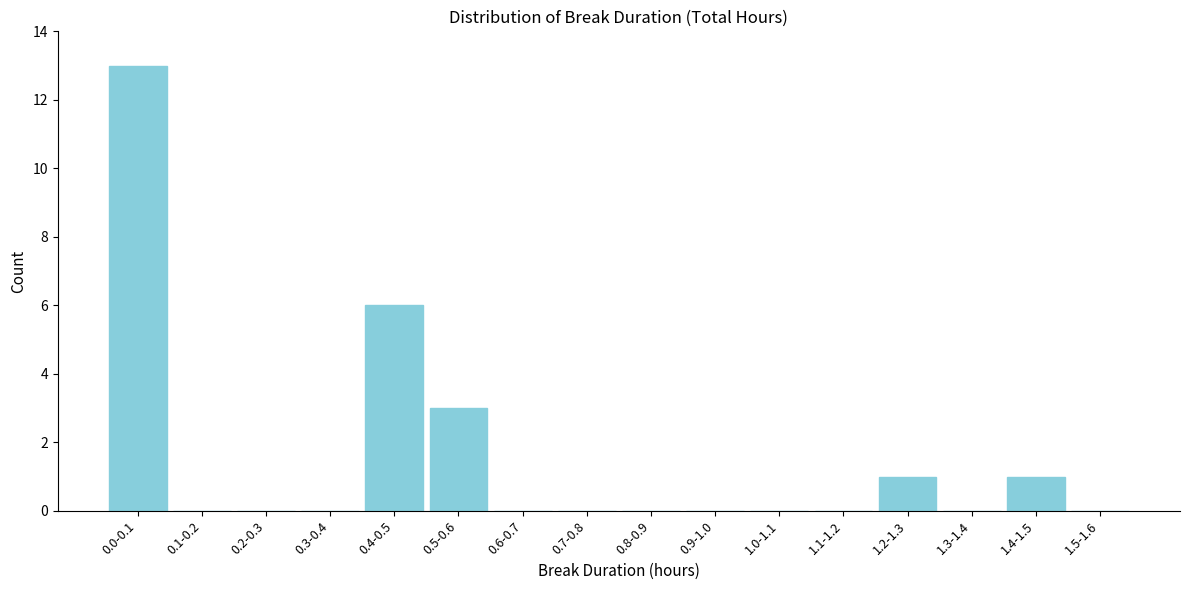

Reading left to right, transcribe all the data shown in this chart.

0.0-0.1=13	0.1-0.2=0	0.2-0.3=0	0.3-0.4=0	0.4-0.5=6	0.5-0.6=3	0.6-0.7=0	0.7-0.8=0	0.8-0.9=0	0.9-1.0=0	1.0-1.1=0	1.1-1.2=0	1.2-1.3=1	1.3-1.4=0	1.4-1.5=1	1.5-1.6=0